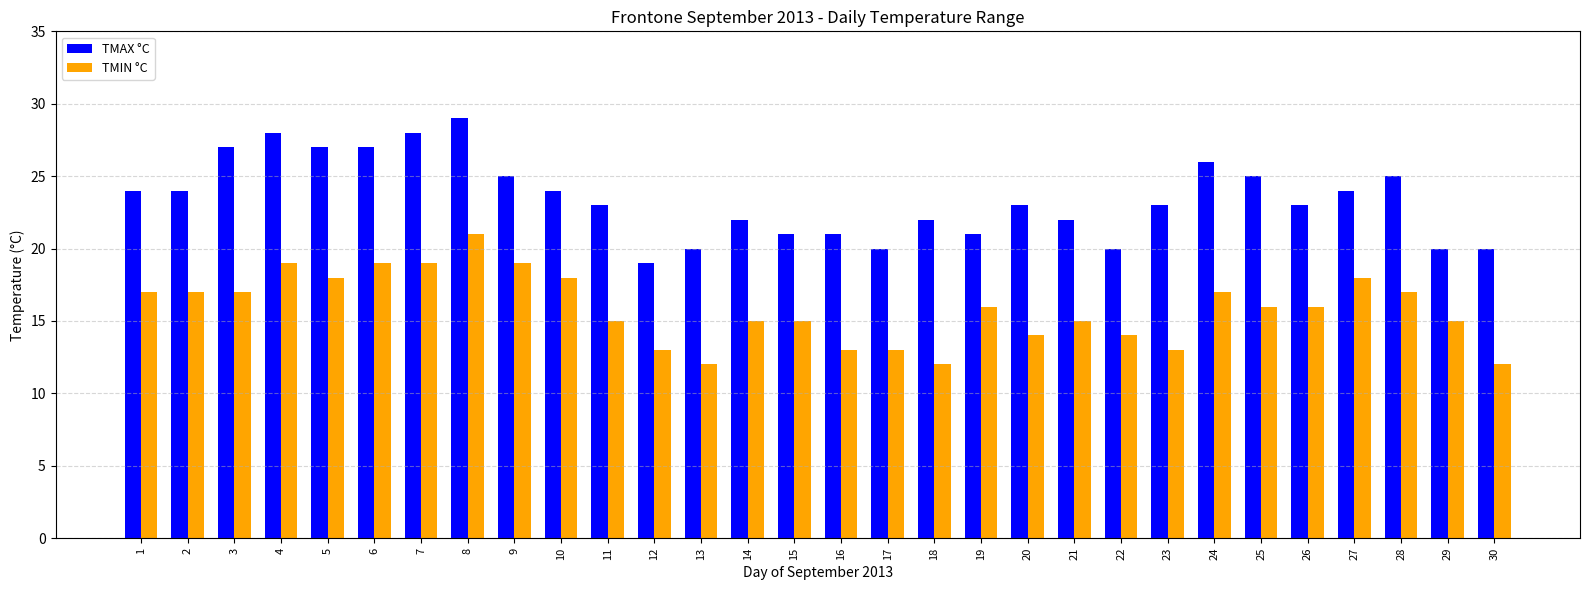

What is the sum of all TMAX °C values?

703